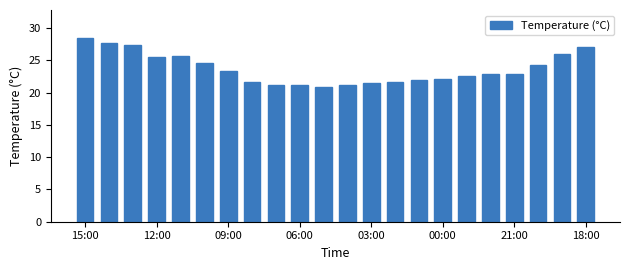

What is the minimum value shown in the chart?

20.8